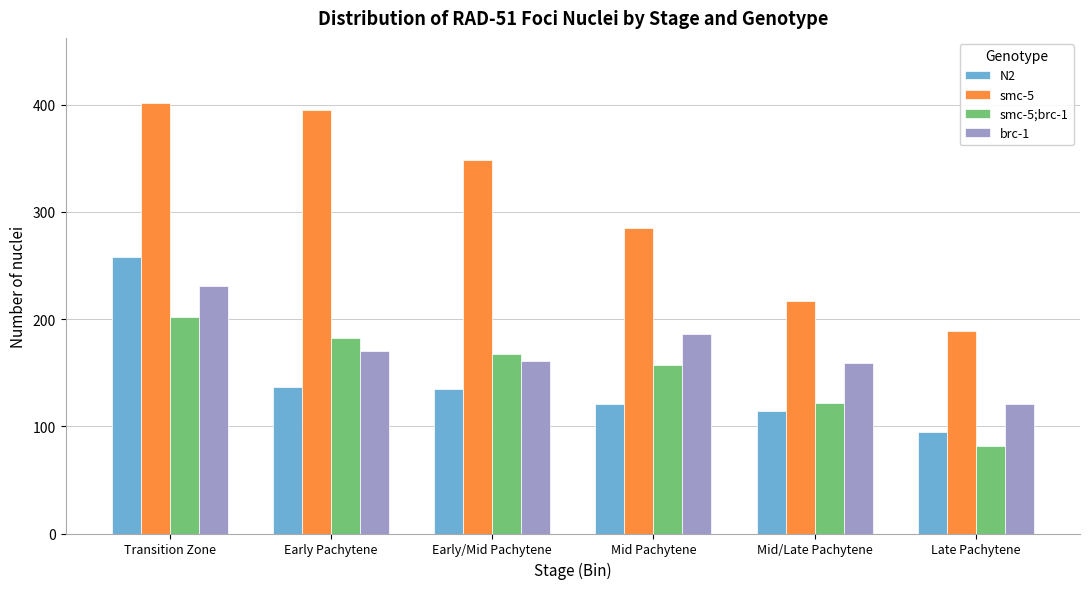

Reading left to right, extract all data points from this chart.

N2: Transition Zone=258	Early Pachytene=137	Early/Mid Pachytene=135	Mid Pachytene=121	Mid/Late Pachytene=114	Late Pachytene=95
smc-5: Transition Zone=402	Early Pachytene=395	Early/Mid Pachytene=348	Mid Pachytene=285	Mid/Late Pachytene=217	Late Pachytene=189
smc-5;brc-1: Transition Zone=202	Early Pachytene=182	Early/Mid Pachytene=167	Mid Pachytene=157	Mid/Late Pachytene=122	Late Pachytene=82
brc-1: Transition Zone=231	Early Pachytene=170	Early/Mid Pachytene=161	Mid Pachytene=186	Mid/Late Pachytene=159	Late Pachytene=121